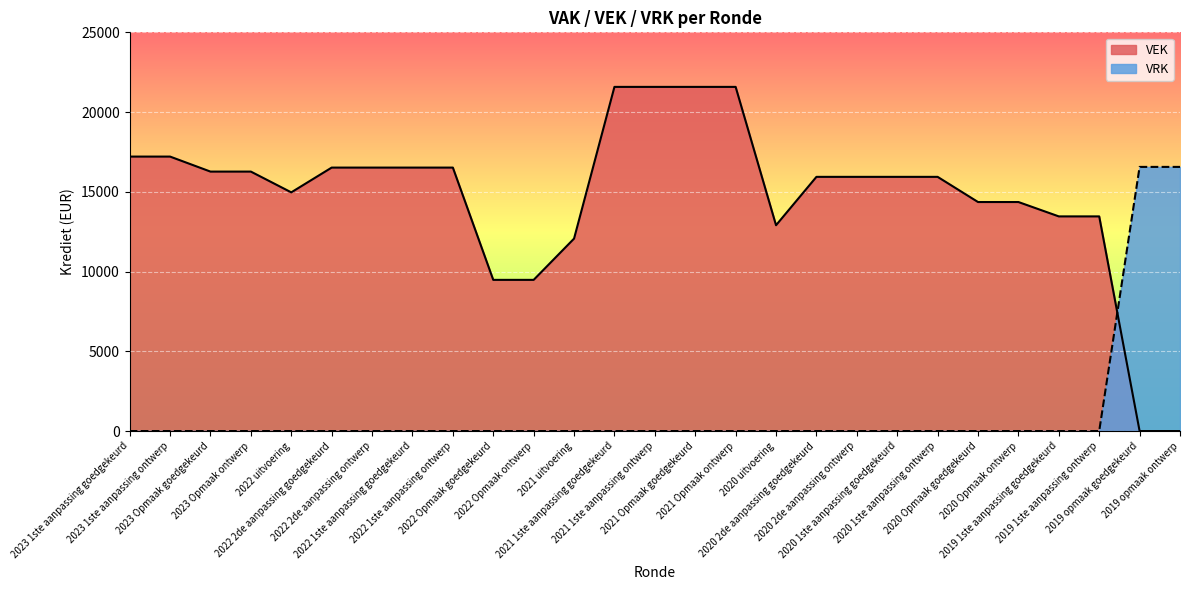

At which category does the chart reach its minimum across all series?

2019 opmaak goedgekeurd